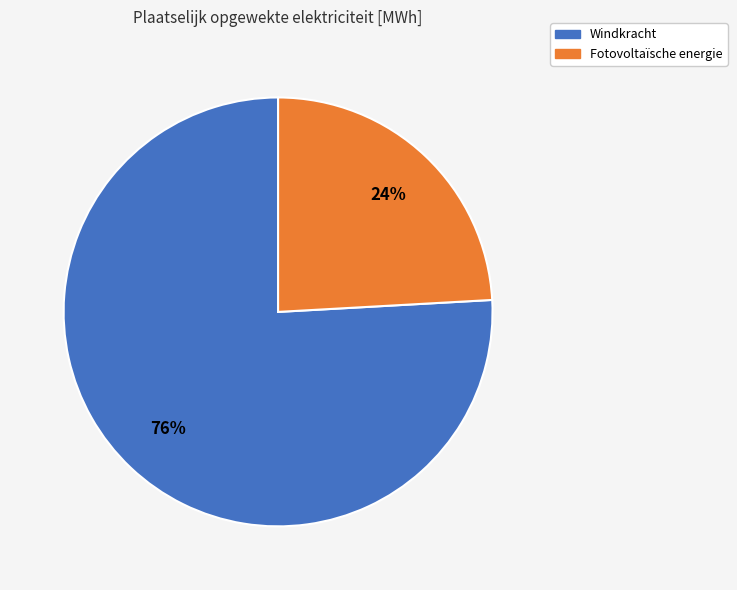

To the nearest percent, what is the difference between the largest and smallest slice percentages?

52%